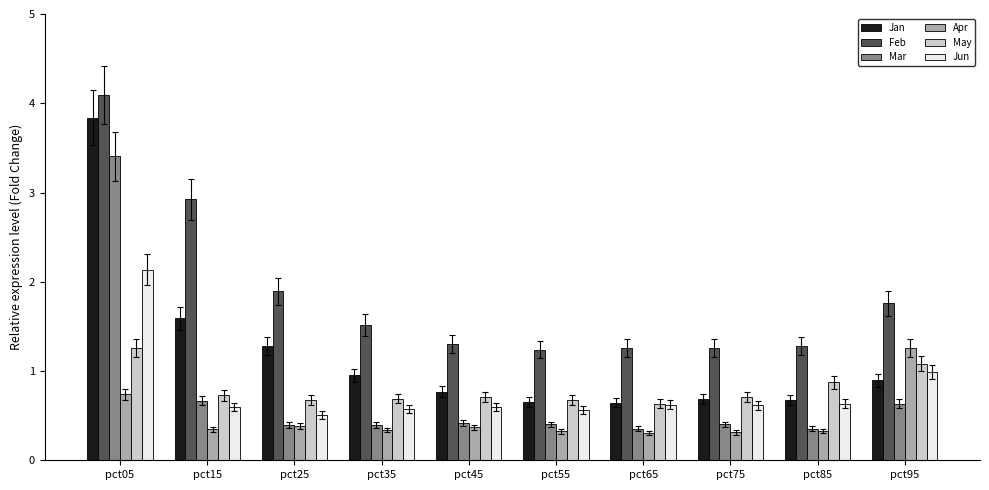

What is the total value across all series at pct65?

3.8